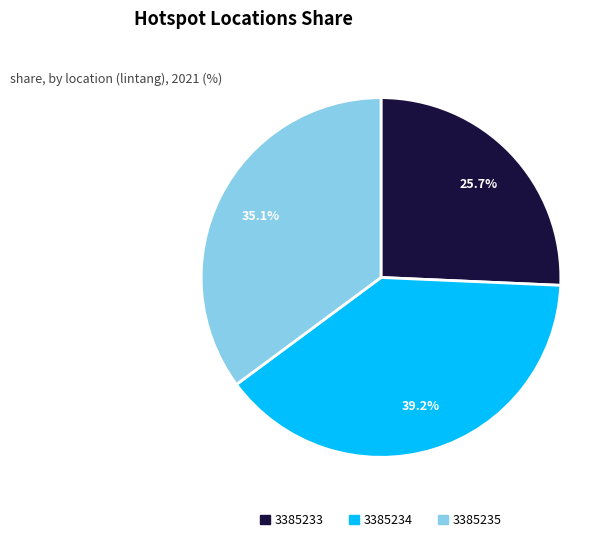

How many slices are in this pie chart?

3